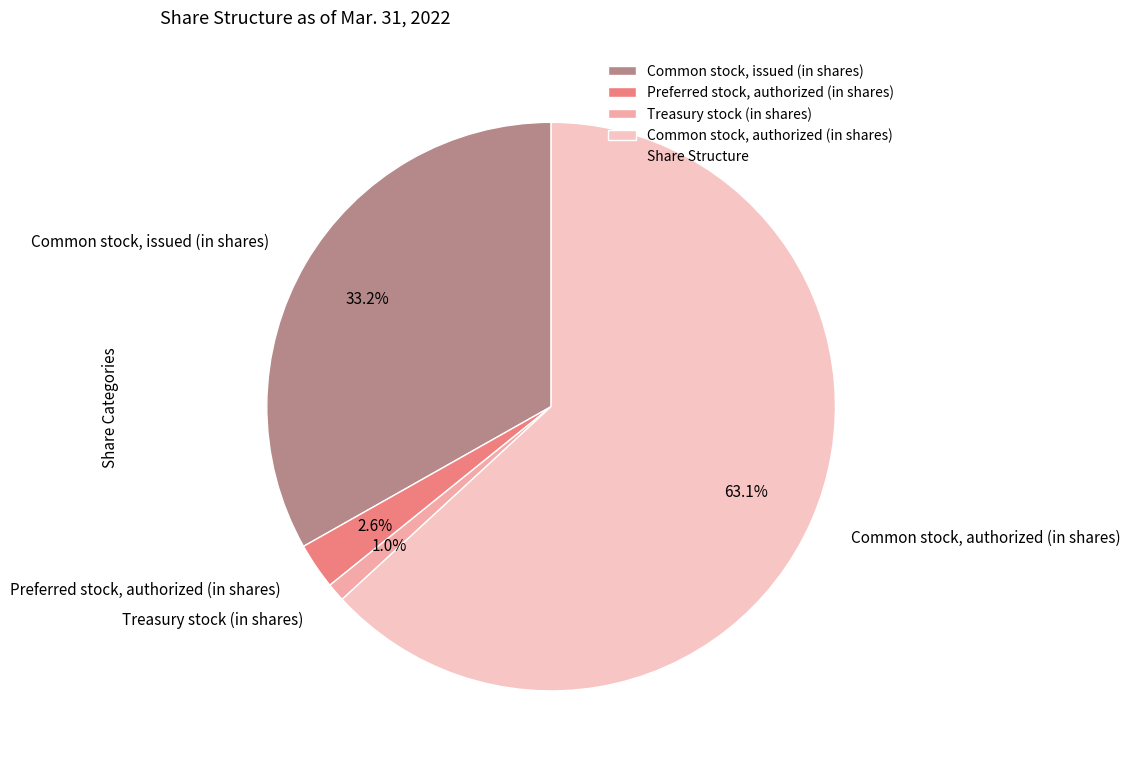

What is the largest slice in the pie chart?

Common stock, authorized (in shares)